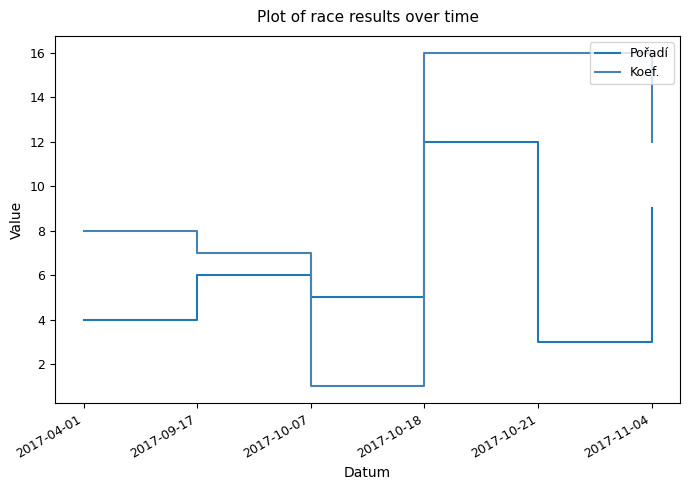

Rank the series by their average value, from lowest to highest.

Pořadí, Koef.